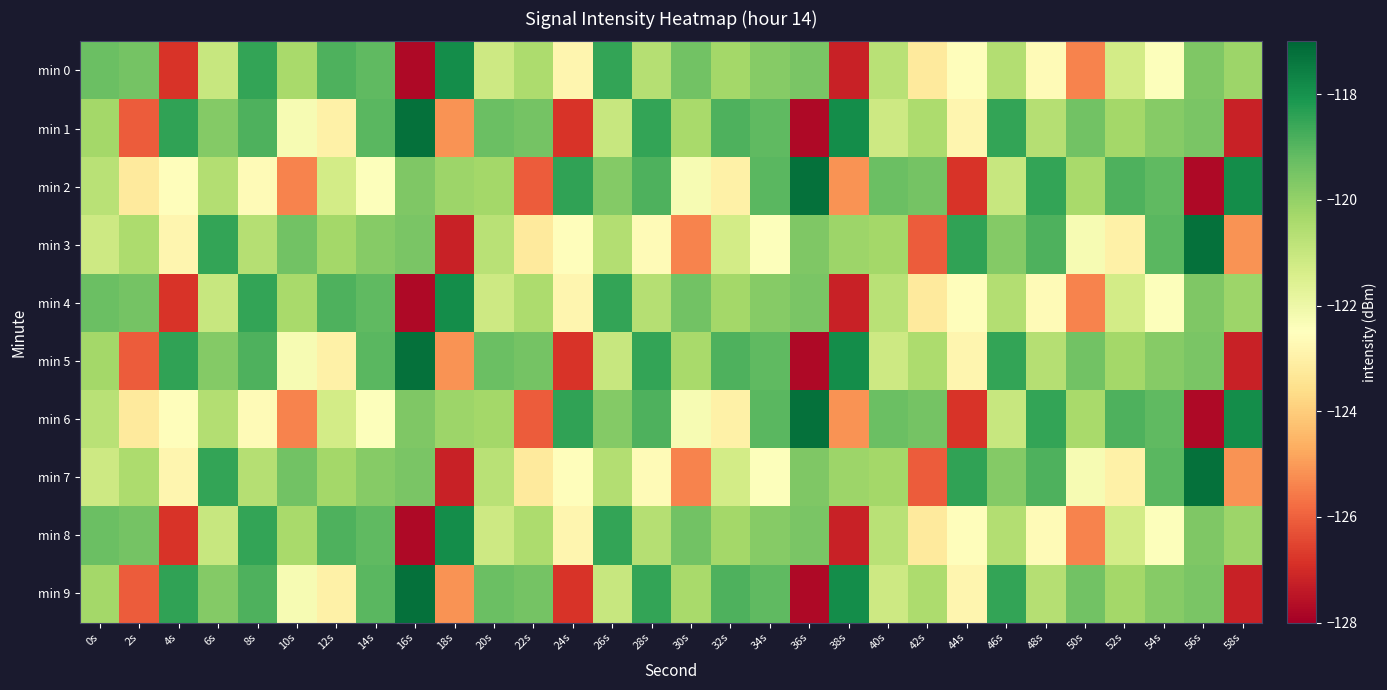

How many categories are shown in the chart?

30